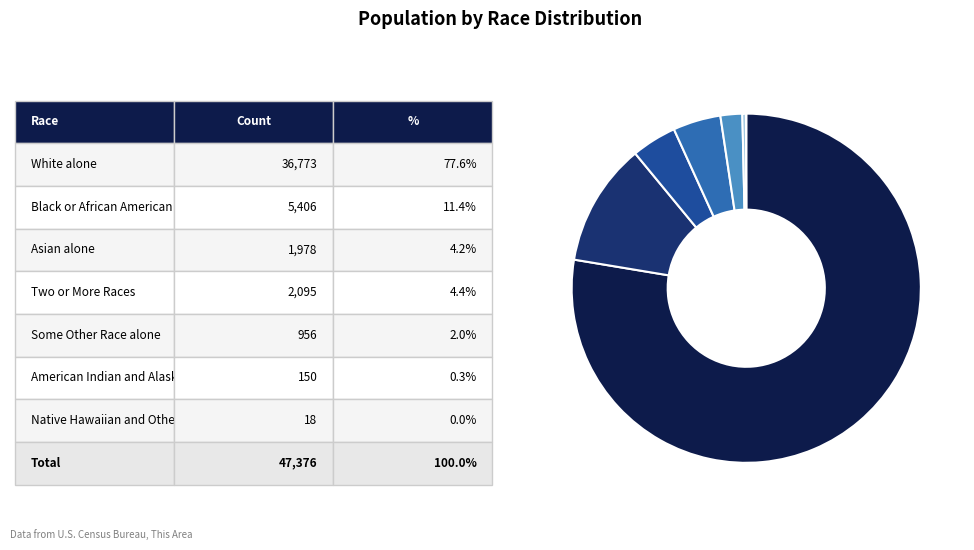

Is there any slice that represents more than half of the pie?

Yes